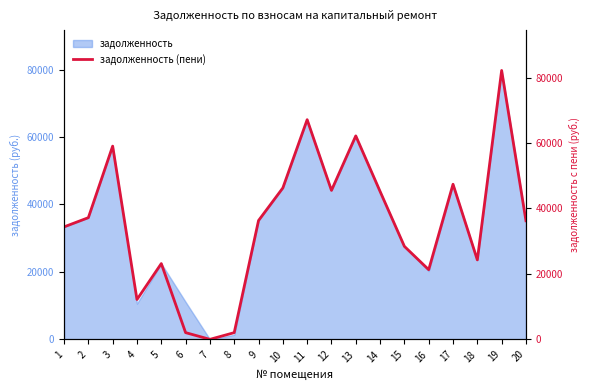

True or false: the data has more than 0 interior local peaks.

True